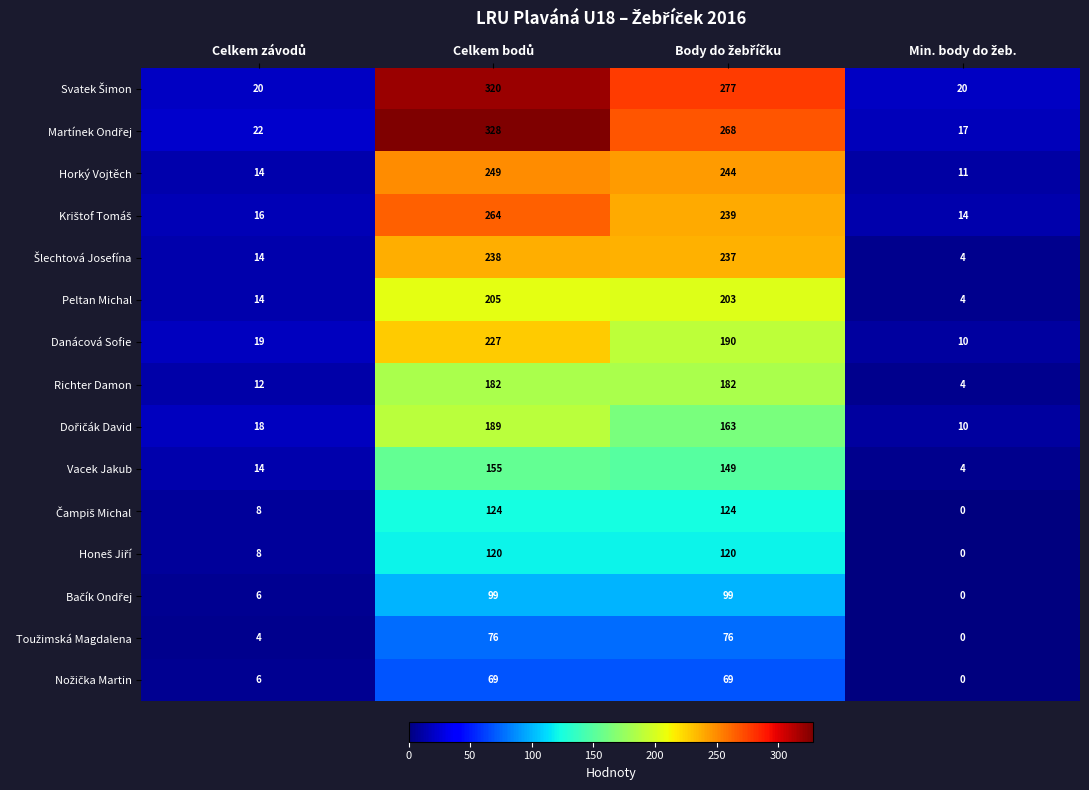

What is the maximum value for Vacek Jakub?

155